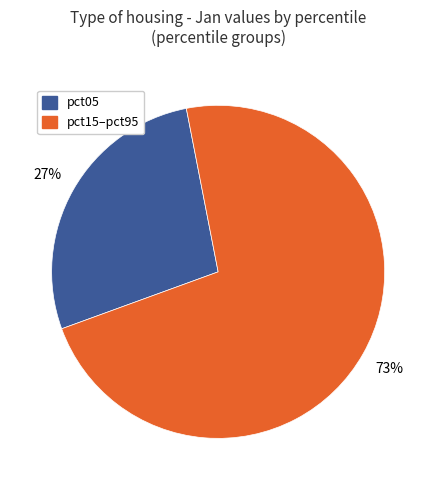

True or false: pct05 accounts for 27% of the total.

True